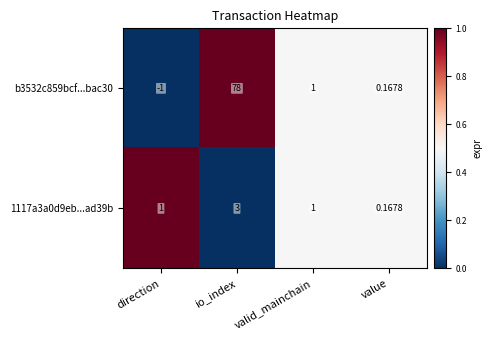

Where does the b3532c859bcf...bac30 series first go above 1?

io_index